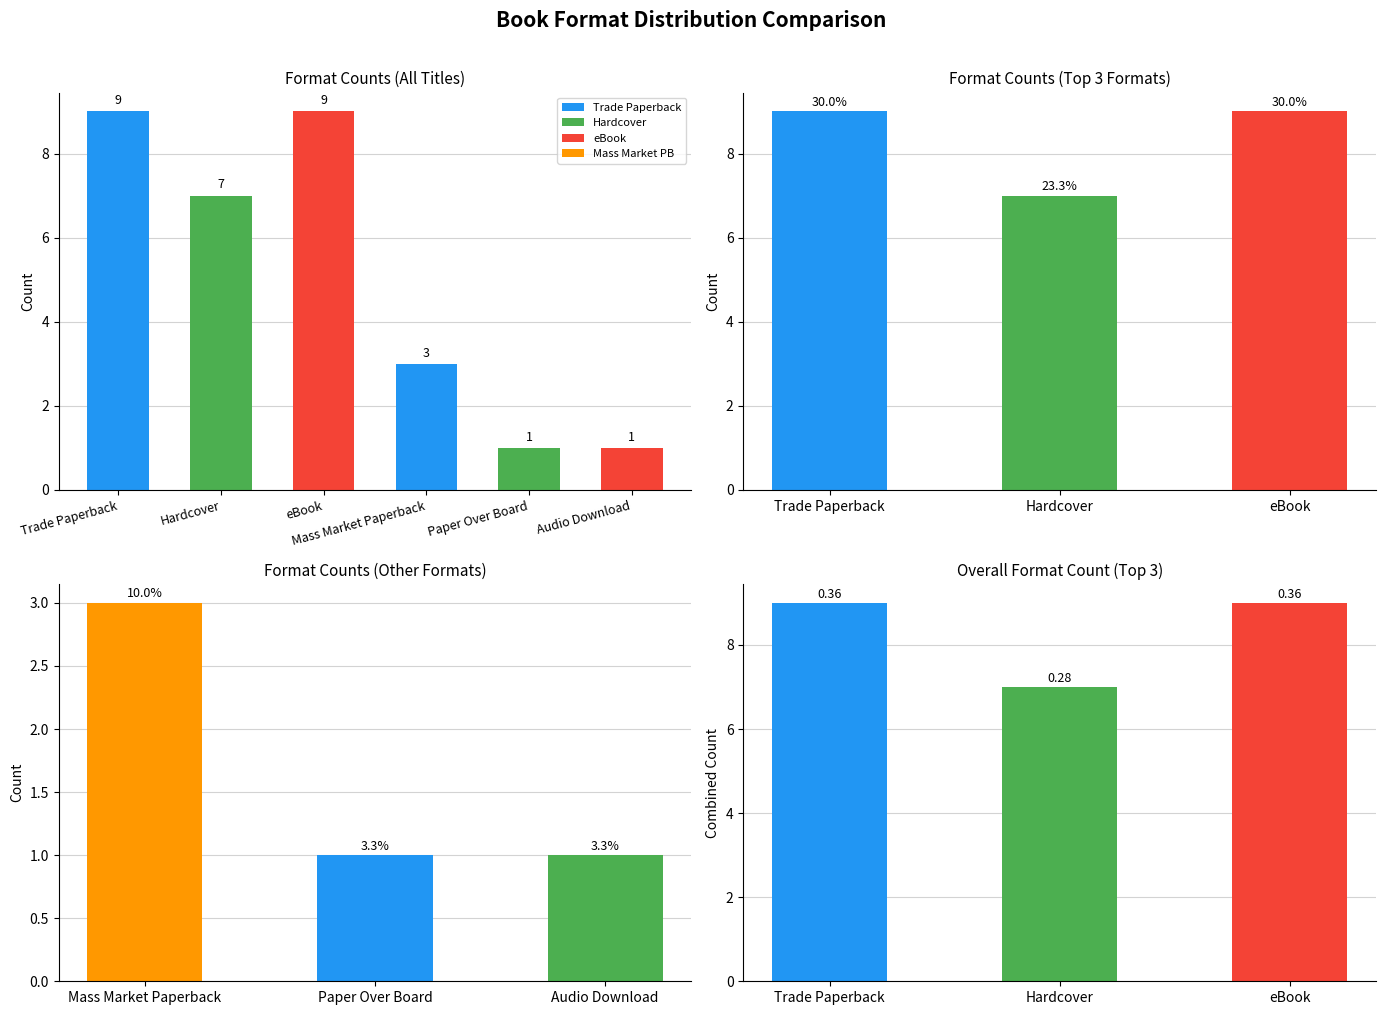

What is the difference between the second highest and minimum values?

8